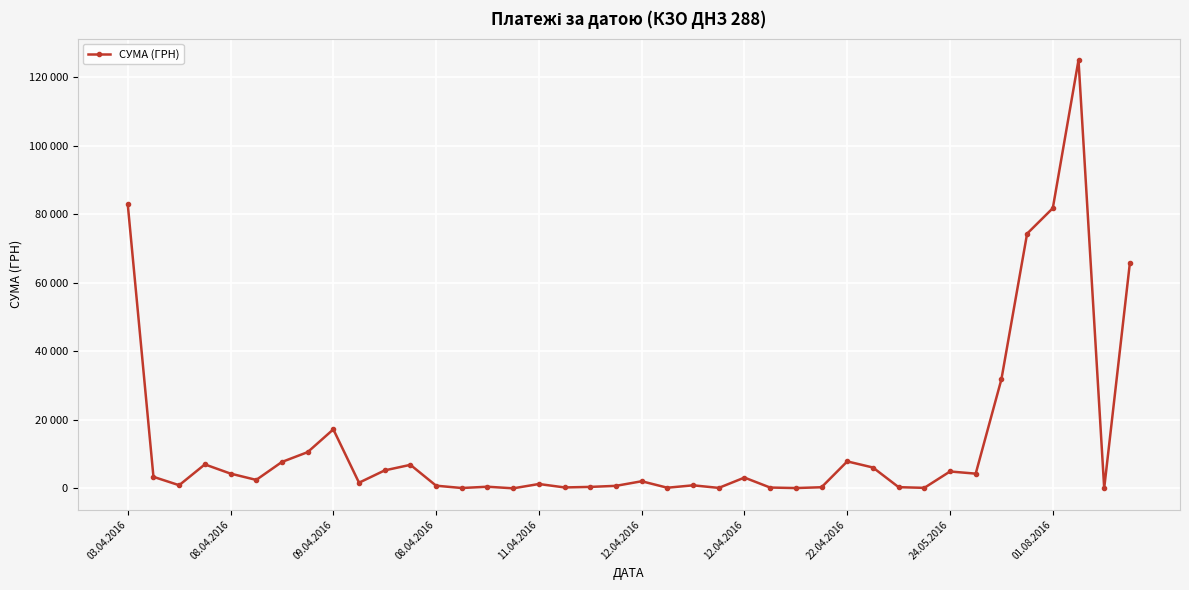

How many points are lower than both their immediate neighbors (excluding endpoints)?

12